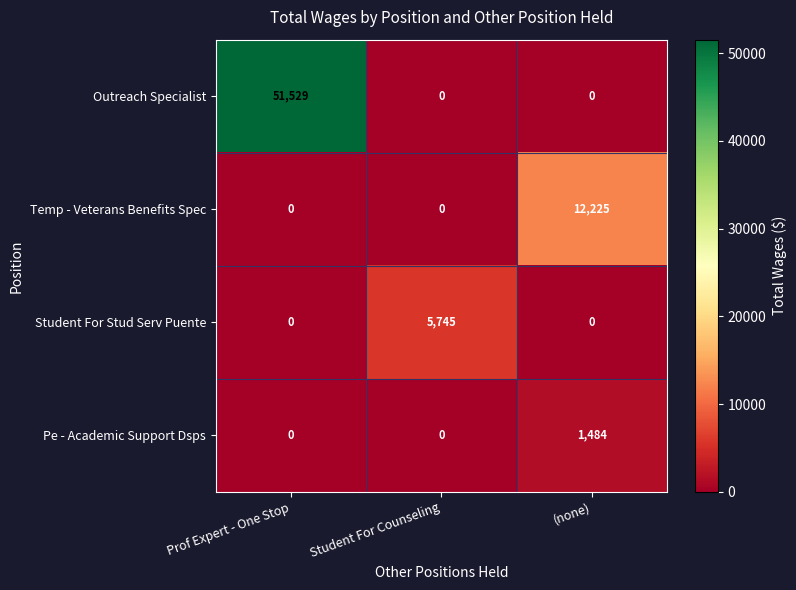

Which label corresponds to the largest value in the chart?

Prof Expert - One Stop